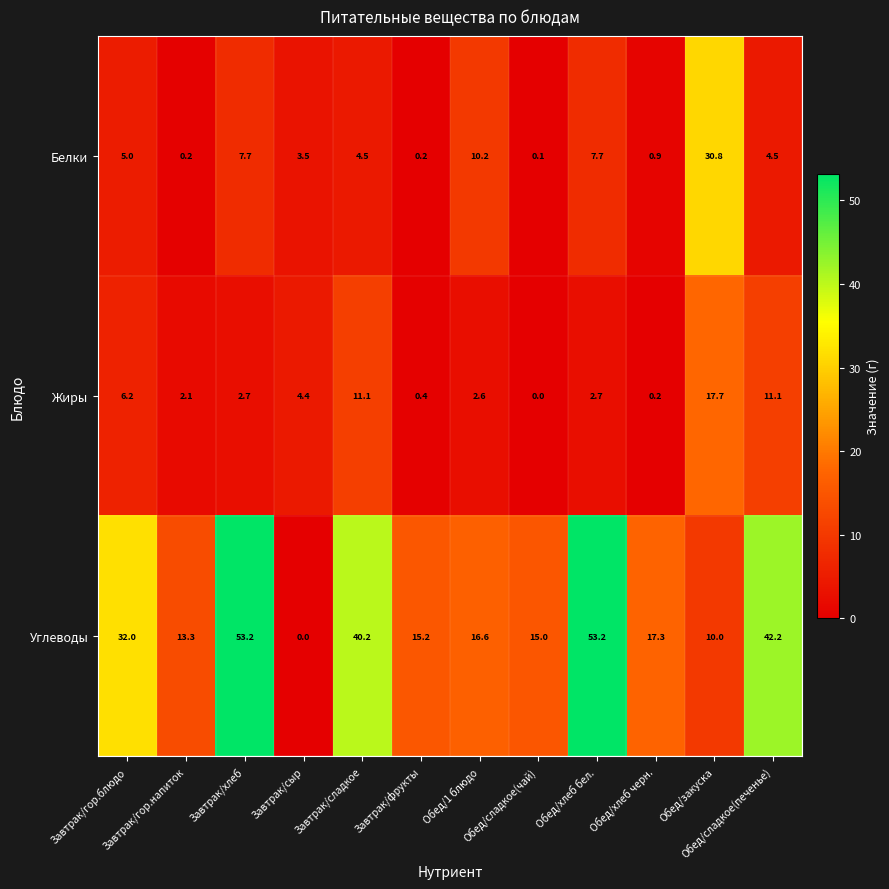

Rank the series by their maximum value, from lowest to highest.

Жиры, Белки, Углеводы